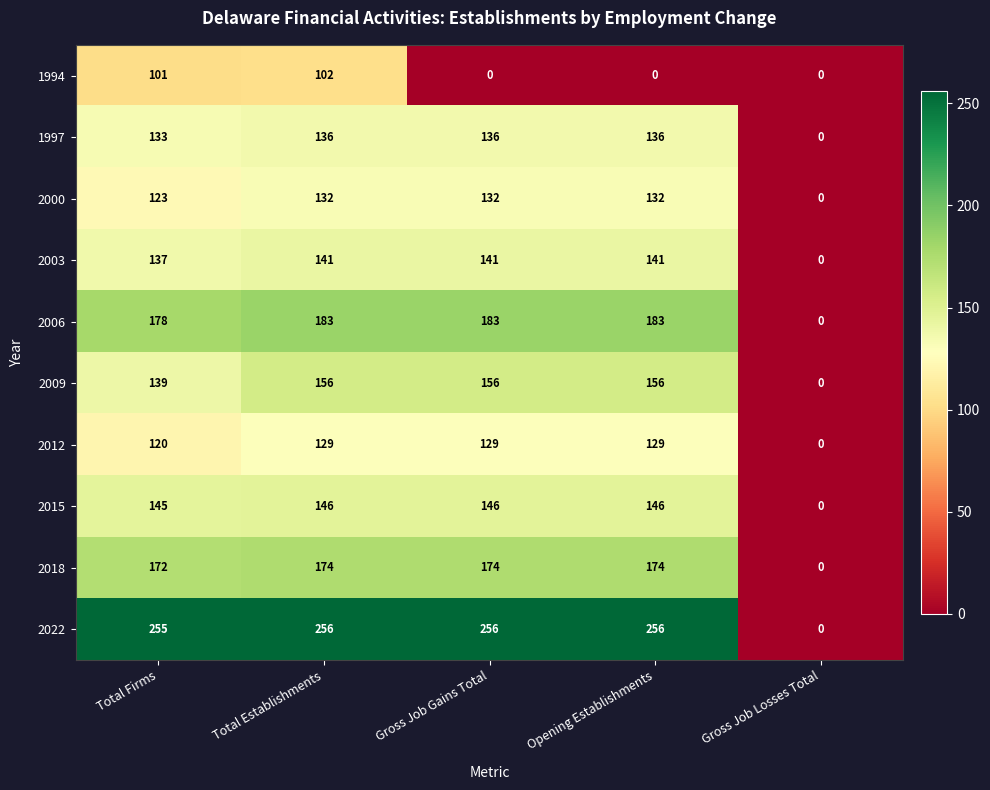

True or false: 2022 has a value of 120 at Opening Establishments.

False